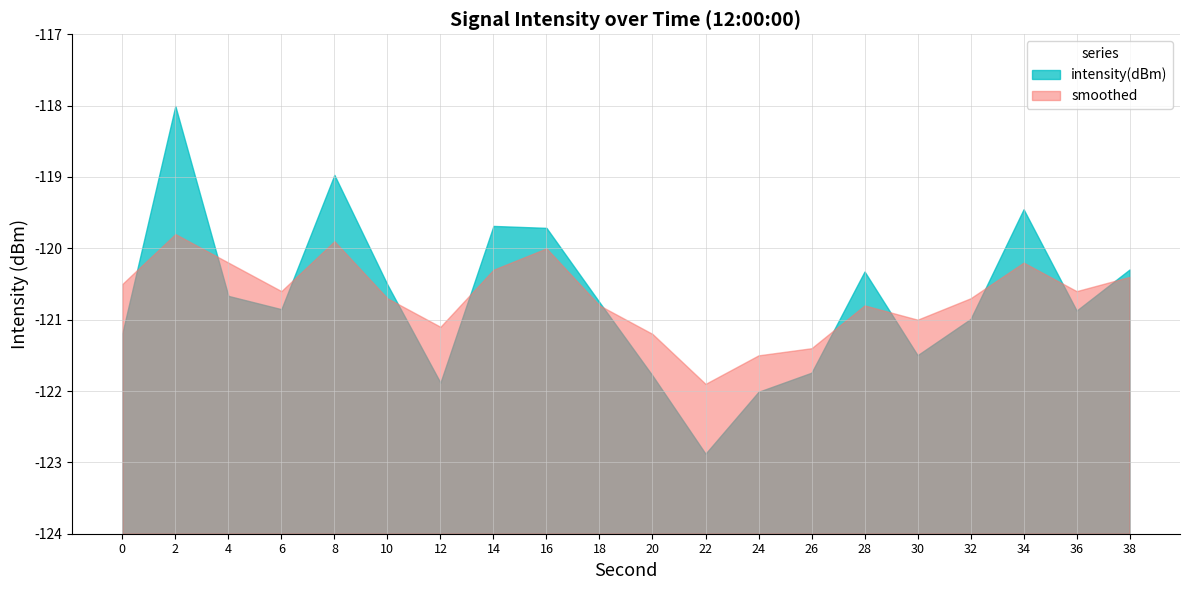

Where is the first local maximum for smoothed?

2